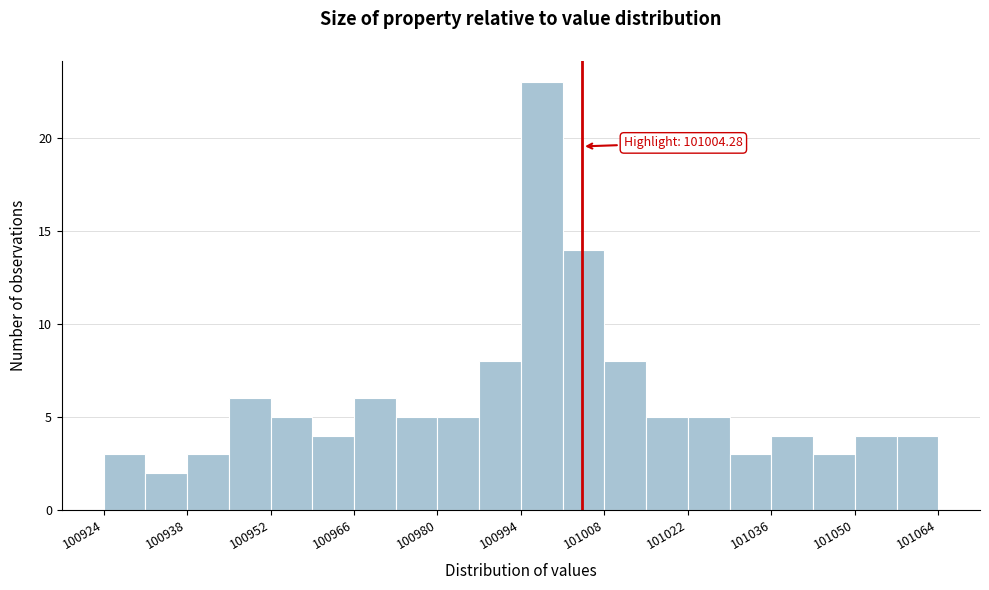

Around what value on the x-axis is the tallest bar? Give the approximate position of its centre, as read against the axis.

100998